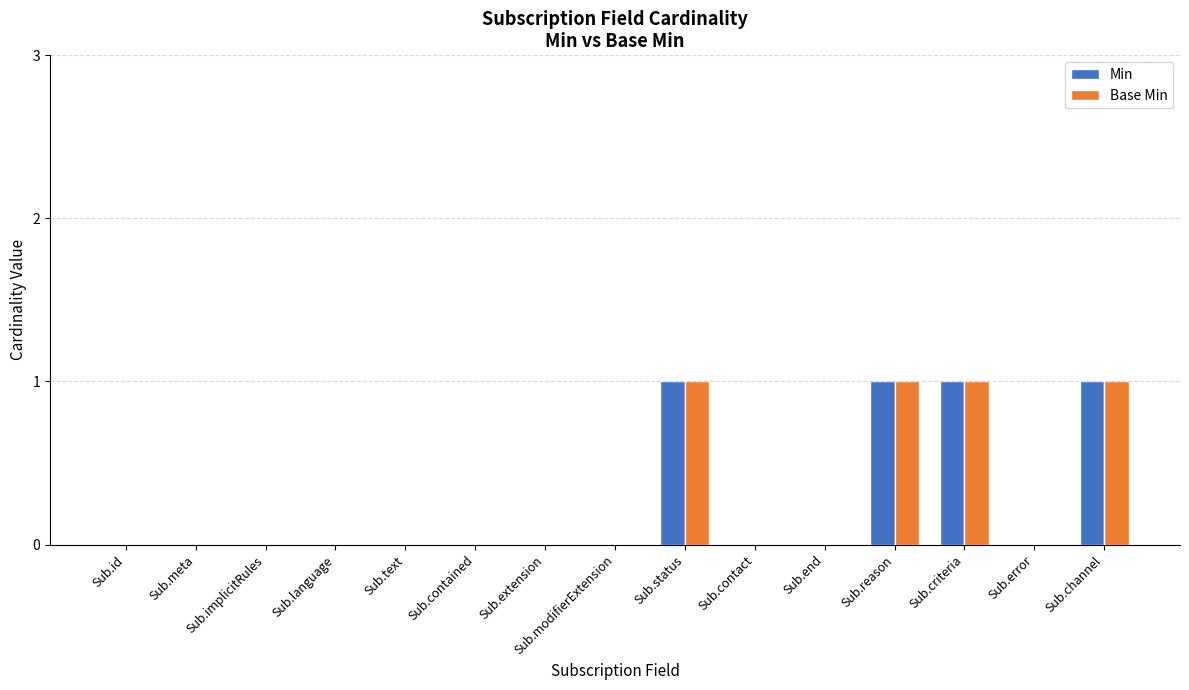

Reading left to right, what are all the values shown in this chart?

Min: 0	0	0	0	0	0	0	0	1	0	0	1	1	0	1
Base Min: 0	0	0	0	0	0	0	0	1	0	0	1	1	0	1